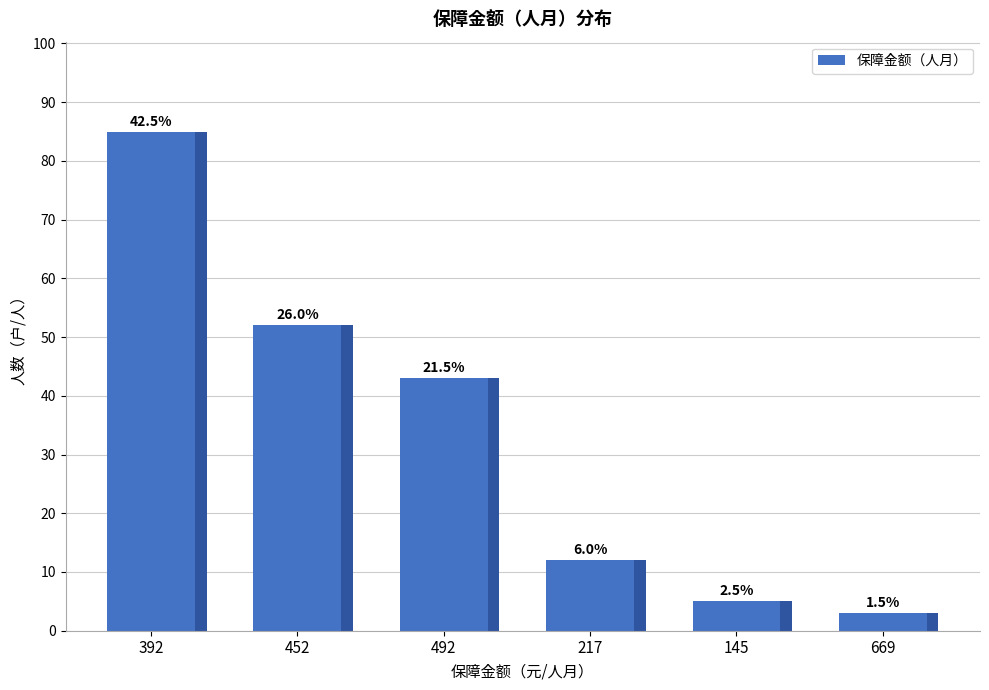

Which category has the lowest value across all series?

669